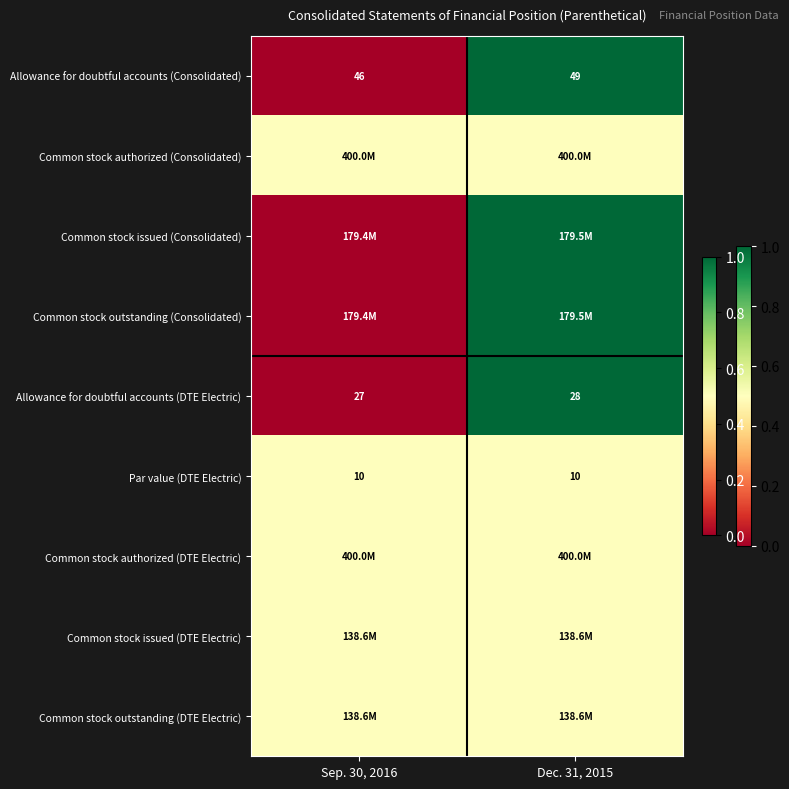

What value does the Allowance for doubtful accounts (Consolidated) series have at Sep. 30, 2016?

46.0